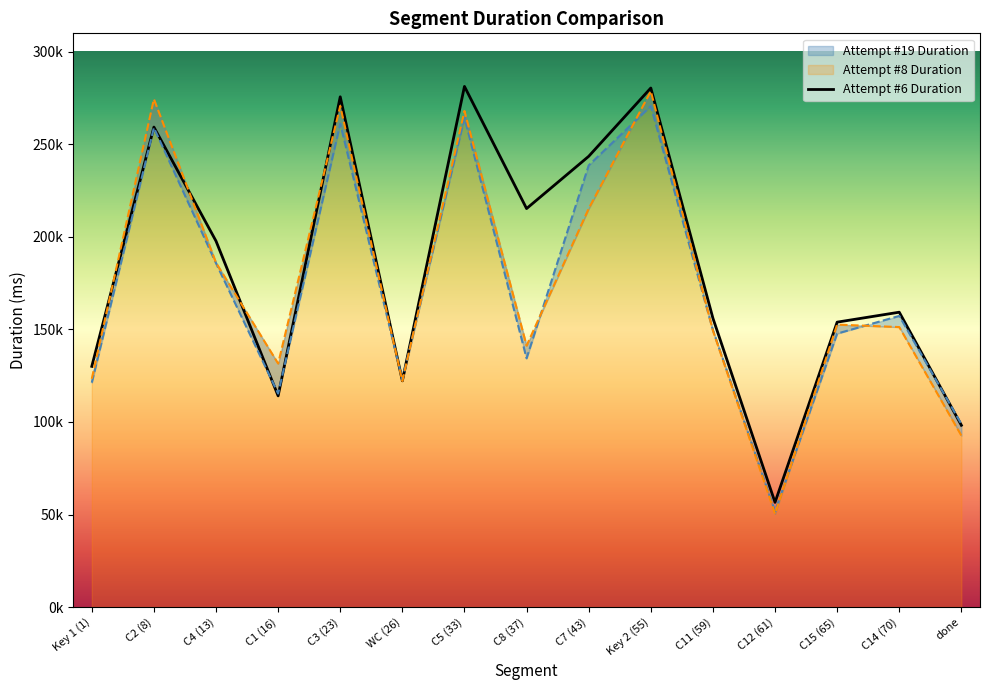

How many interior local peaks does the Attempt #8 Duration series have?

5